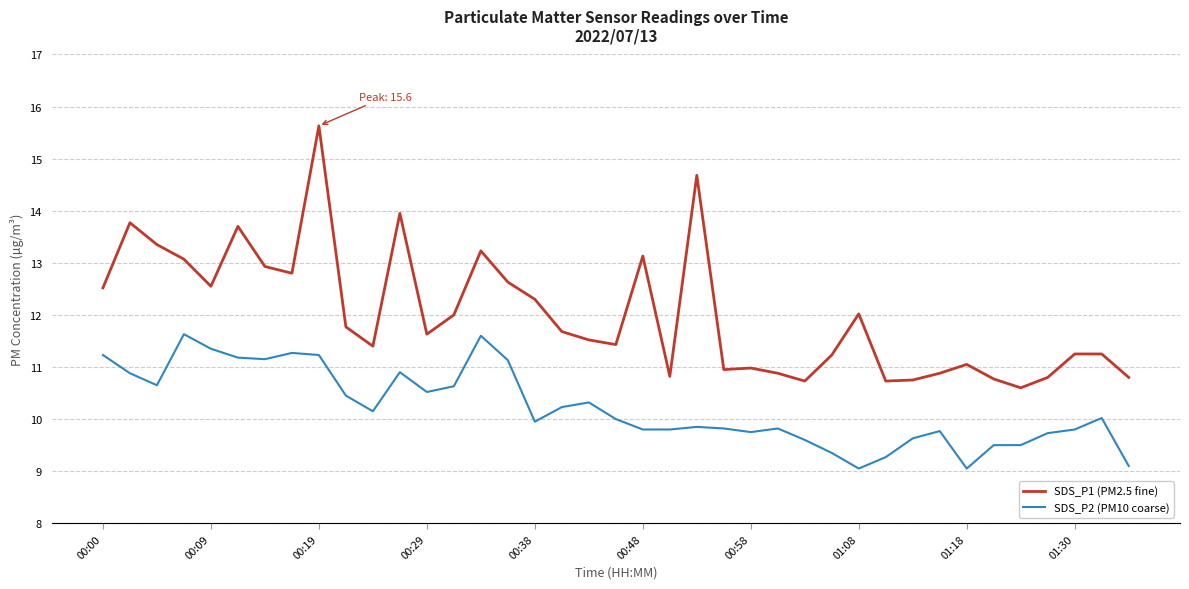

True or false: SDS_P2 (PM10 coarse) and SDS_P1 (PM2.5 fine) intersect in this chart.

False